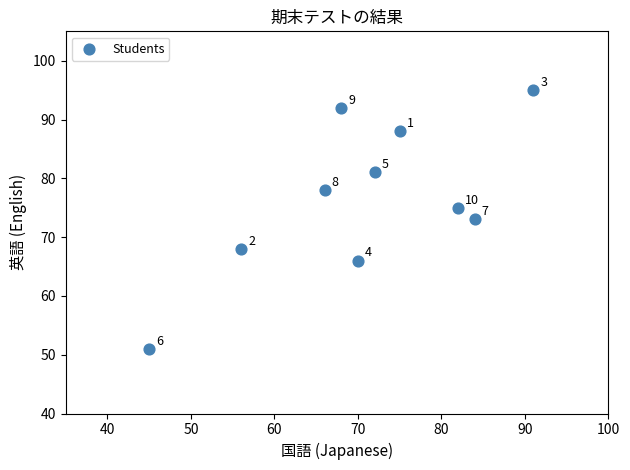

What Y value in the scatter plot is closest to 73?

73